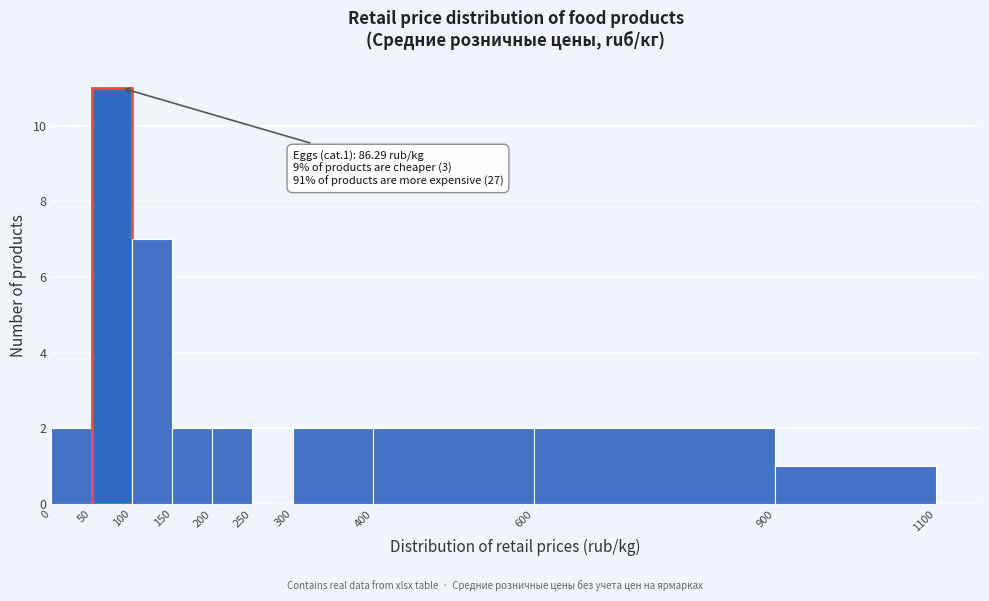

Which range on the x-axis has the tallest bar?

50 to 100